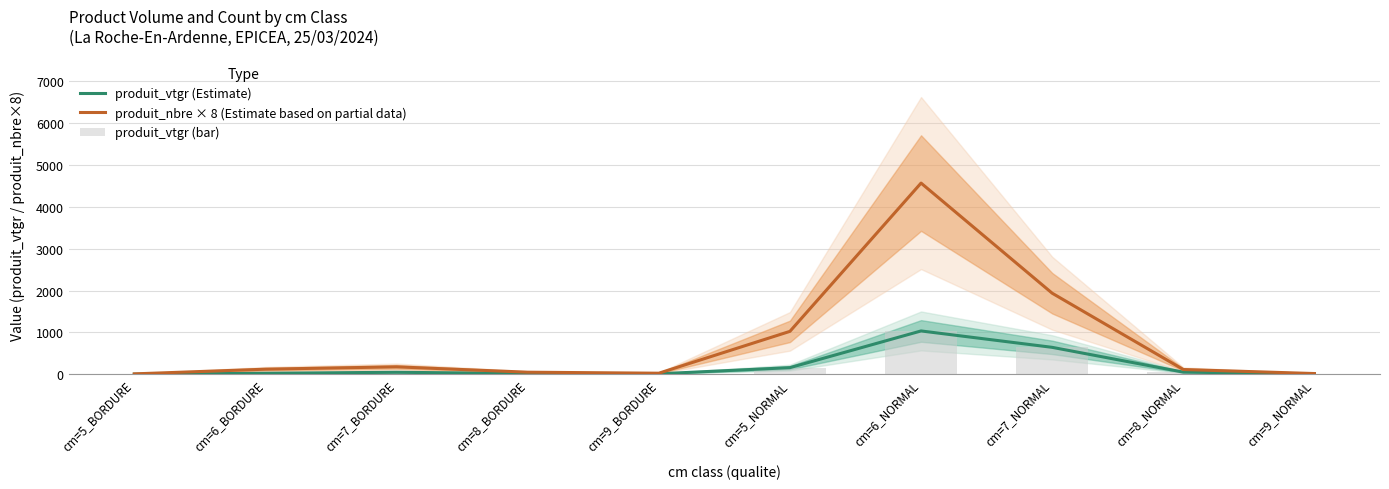

At which category is the sum across all series the highest?

cm=6_NORMAL